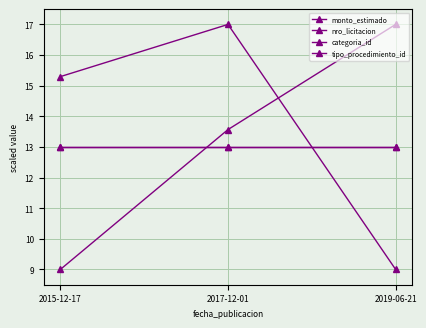

What is the highest value of the monto_estimado series?

17.0